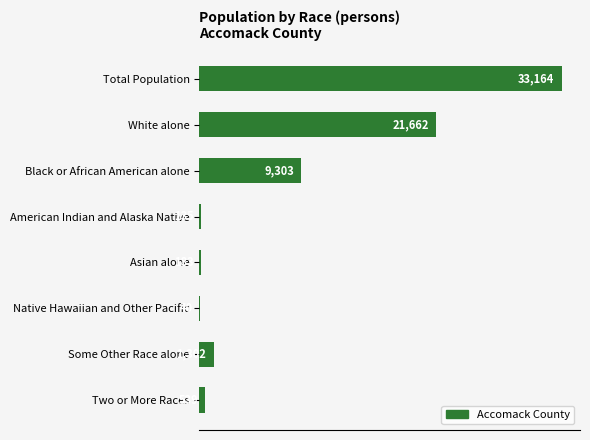

How many distinct data groups are displayed?

1